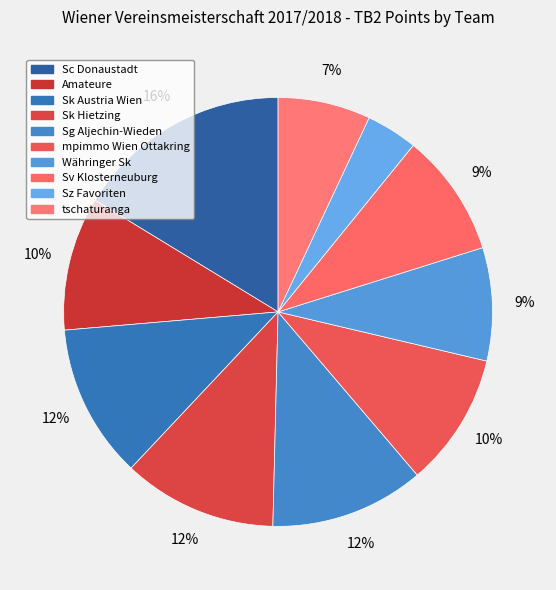

How many slices are in this pie chart?

10